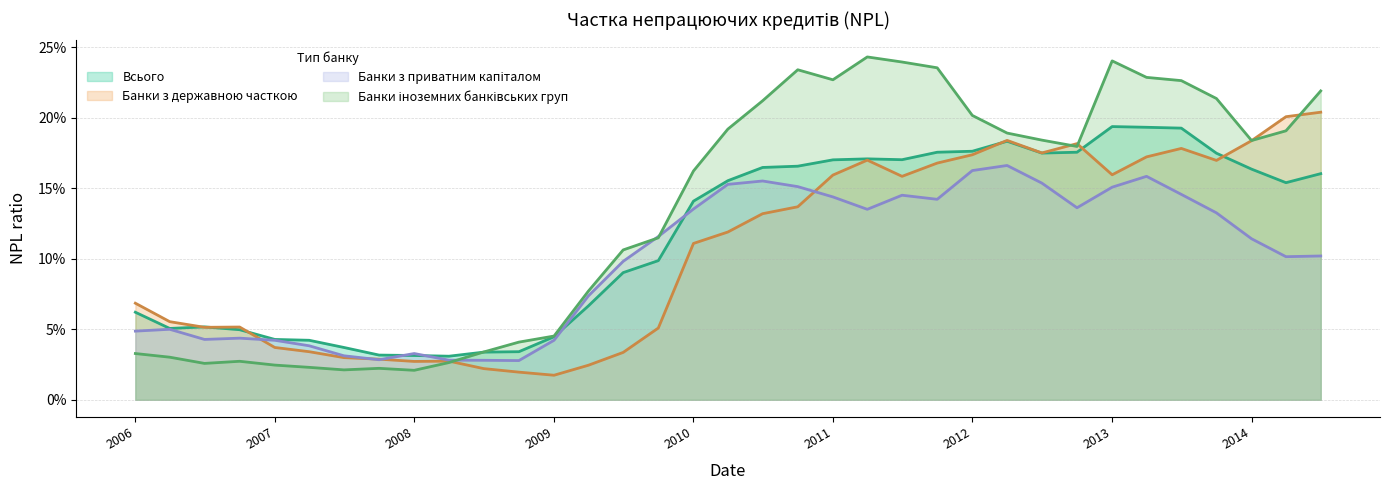

What is the sum of the Банки з державною часткою values at 2008-01-01 and 2013-04-01?

0.2